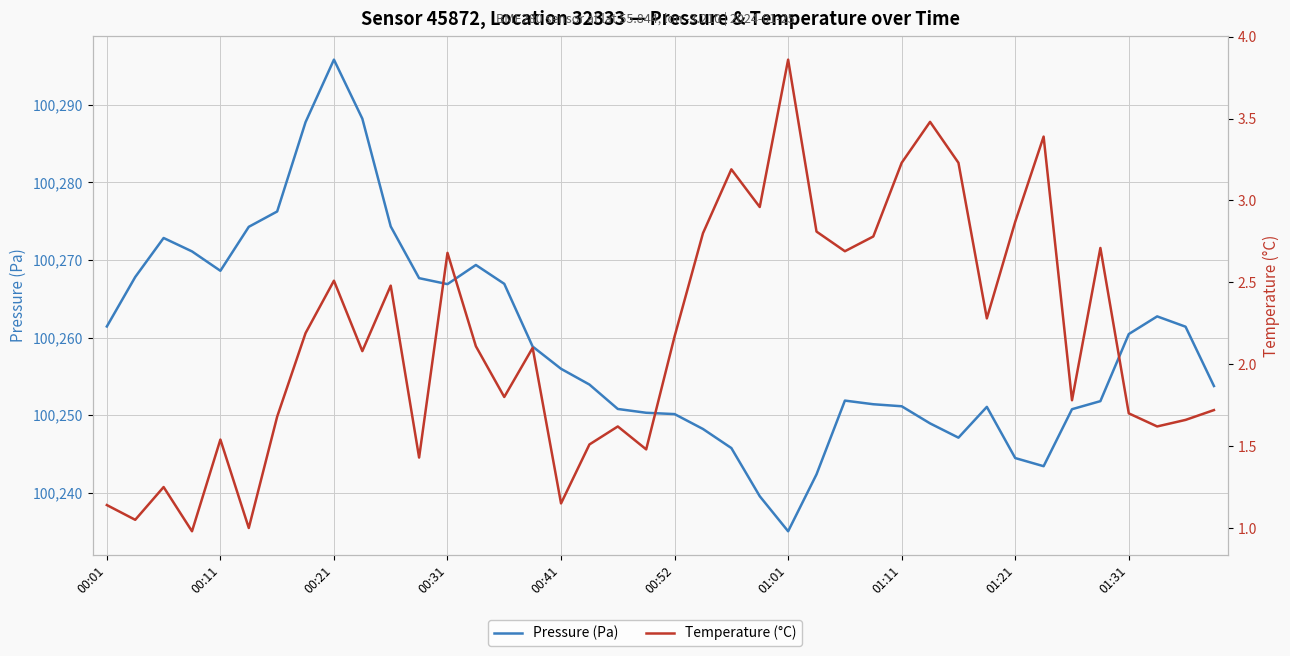

What are all the series names shown in the legend?

Pressure (Pa), Temperature (°C)